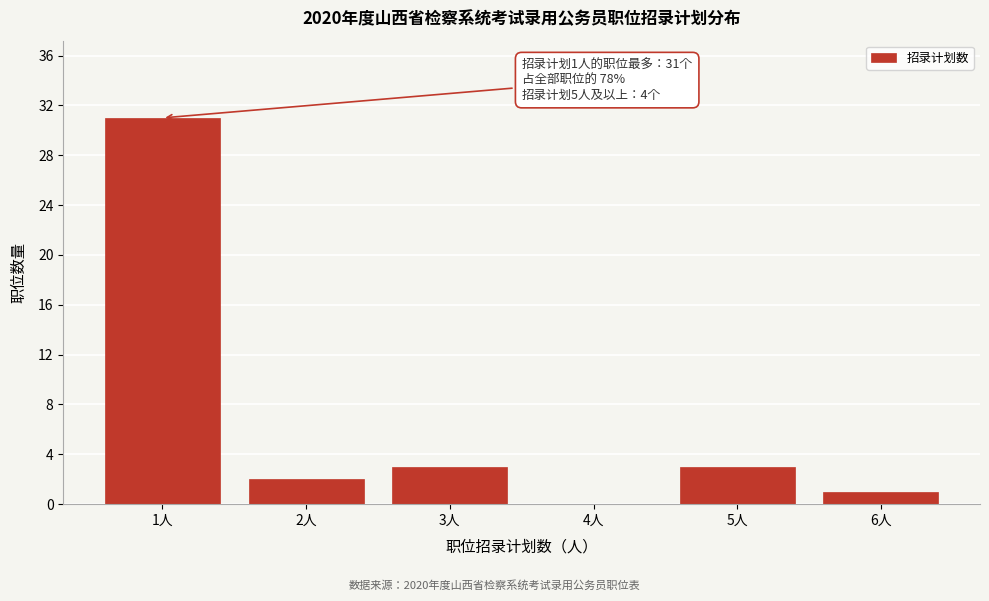

Reading left to right, list all the values displayed in this chart.

1人=31	2人=2	3人=3	4人=0	5人=3	6人=1